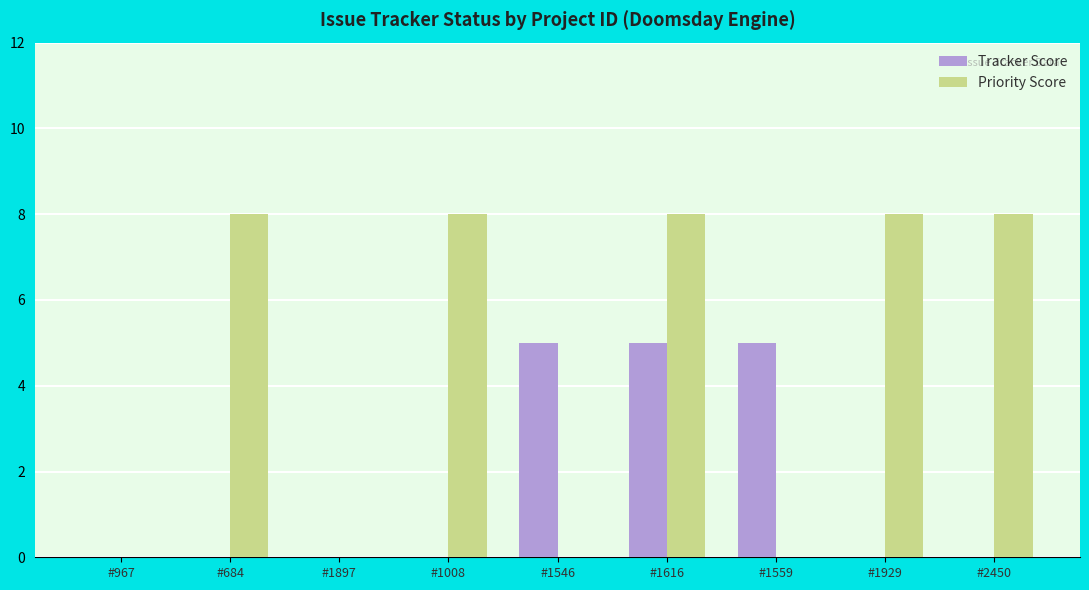

What is the sum of all Priority Score values?

40